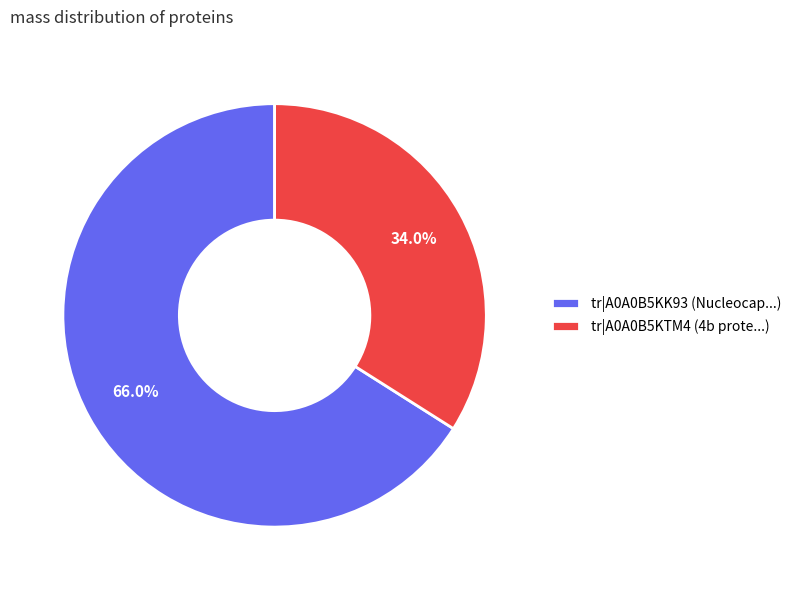

What percentage is NOT represented by tr|A0A0B5KTM4?

66.0%